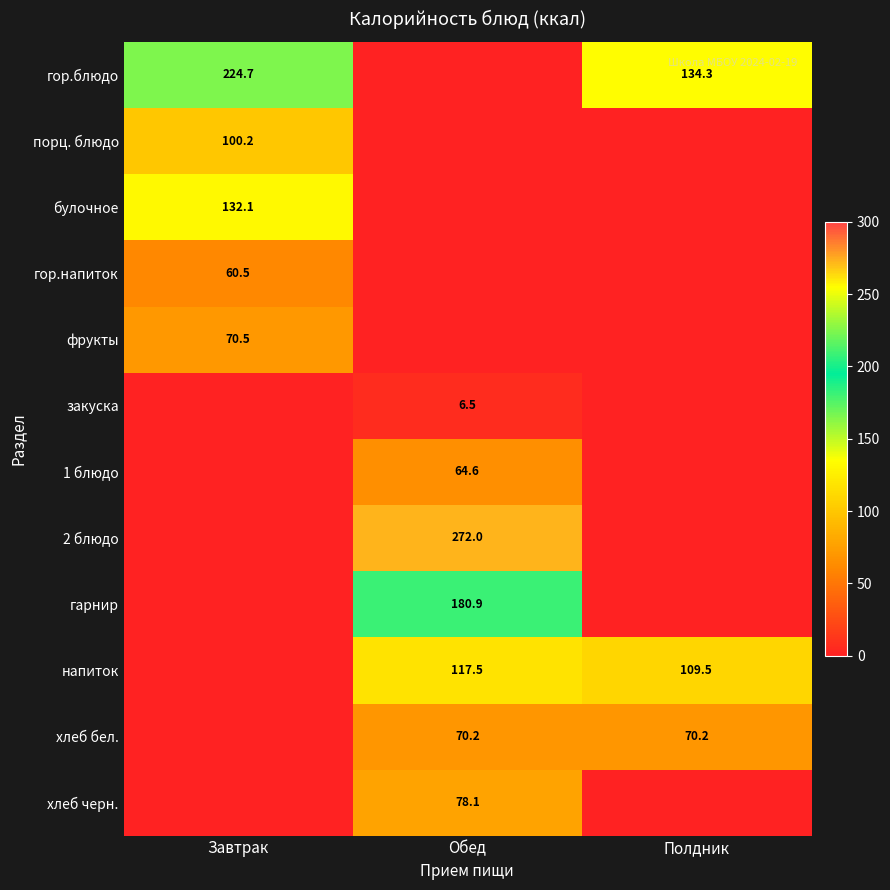

Is it true that 2 блюдо equals 272.0 at Обед?

True